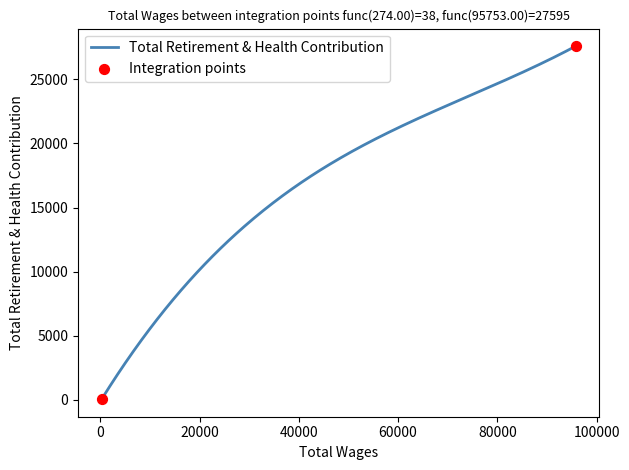

What is the difference between the maximum and minimum values?

27557.0